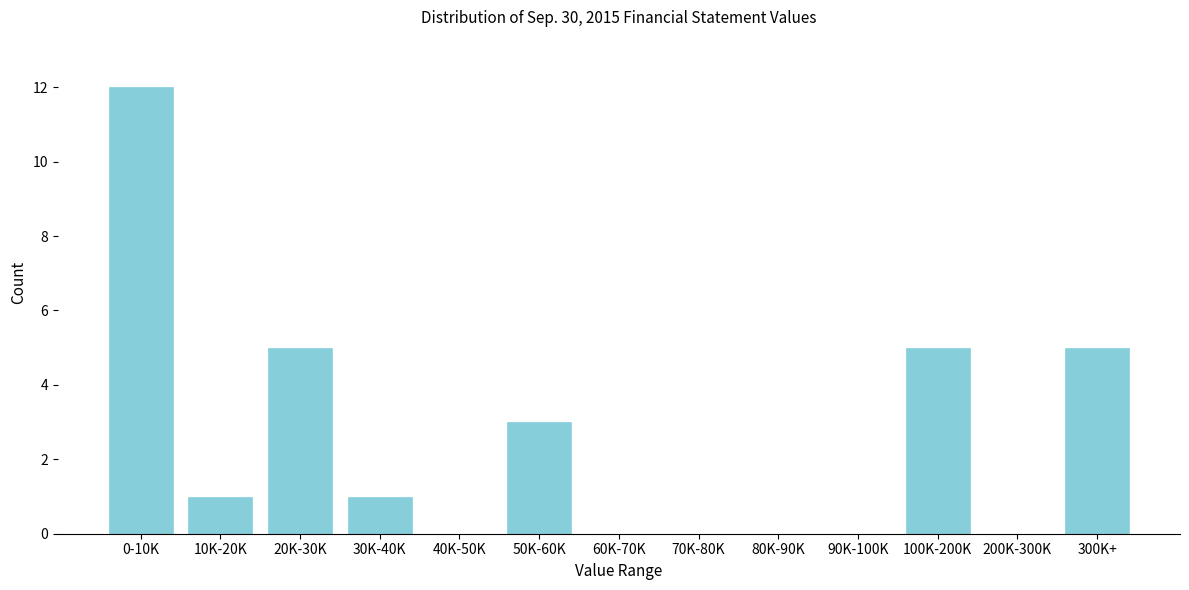

Reading left to right, what are all the values shown in this chart?

0-10K=12	10K-20K=1	20K-30K=5	30K-40K=1	40K-50K=0	50K-60K=3	60K-70K=0	70K-80K=0	80K-90K=0	90K-100K=0	100K-200K=5	200K-300K=0	300K+=5